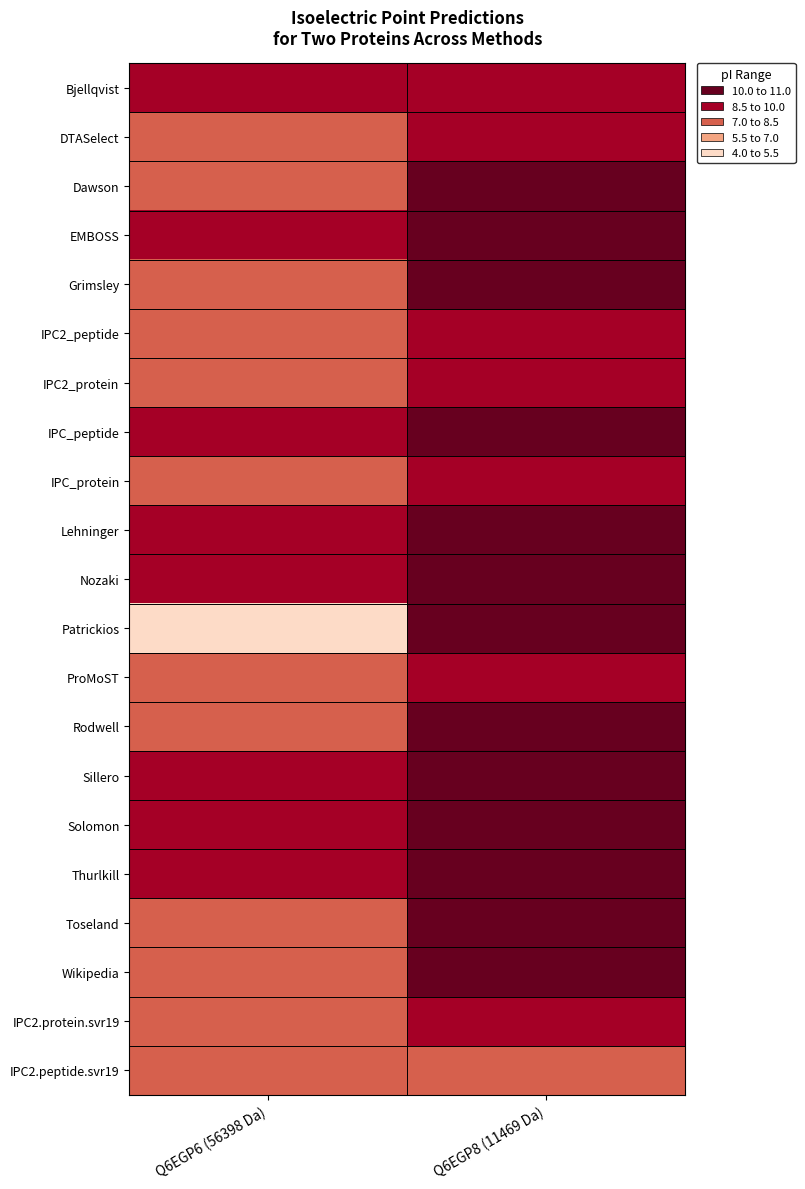

Reading left to right, extract all data points from this chart.

Bjellqvist: Q6EGP6 (56398 Da)=8.8	Q6EGP8 (11469 Da)=9.9
DTASelect: Q6EGP6 (56398 Da)=8.5	Q6EGP8 (11469 Da)=9.9
Dawson: Q6EGP6 (56398 Da)=8.4	Q6EGP8 (11469 Da)=10.3
EMBOSS: Q6EGP6 (56398 Da)=8.6	Q6EGP8 (11469 Da)=10.6
Grimsley: Q6EGP6 (56398 Da)=7.3	Q6EGP8 (11469 Da)=10.3
IPC2_peptide: Q6EGP6 (56398 Da)=7.7	Q6EGP8 (11469 Da)=8.9
IPC2_protein: Q6EGP6 (56398 Da)=7.9	Q6EGP8 (11469 Da)=9.2
IPC_peptide: Q6EGP6 (56398 Da)=8.5	Q6EGP8 (11469 Da)=10.4
IPC_protein: Q6EGP6 (56398 Da)=7.7	Q6EGP8 (11469 Da)=9.2
Lehninger: Q6EGP6 (56398 Da)=8.5	Q6EGP8 (11469 Da)=10.3
Nozaki: Q6EGP6 (56398 Da)=8.9	Q6EGP8 (11469 Da)=10.3
Patrickios: Q6EGP6 (56398 Da)=4.2	Q6EGP8 (11469 Da)=10.7
ProMoST: Q6EGP6 (56398 Da)=8.4	Q6EGP8 (11469 Da)=9.7
Rodwell: Q6EGP6 (56398 Da)=8.5	Q6EGP8 (11469 Da)=10.9
Sillero: Q6EGP6 (56398 Da)=8.8	Q6EGP8 (11469 Da)=10.2
Solomon: Q6EGP6 (56398 Da)=8.5	Q6EGP8 (11469 Da)=10.3
Thurlkill: Q6EGP6 (56398 Da)=8.5	Q6EGP8 (11469 Da)=10.2
Toseland: Q6EGP6 (56398 Da)=7.3	Q6EGP8 (11469 Da)=10.2
Wikipedia: Q6EGP6 (56398 Da)=8.4	Q6EGP8 (11469 Da)=10.4
IPC2.protein.svr19: Q6EGP6 (56398 Da)=7.6	Q6EGP8 (11469 Da)=9.1
IPC2.peptide.svr19: Q6EGP6 (56398 Da)=7.9	Q6EGP8 (11469 Da)=8.1